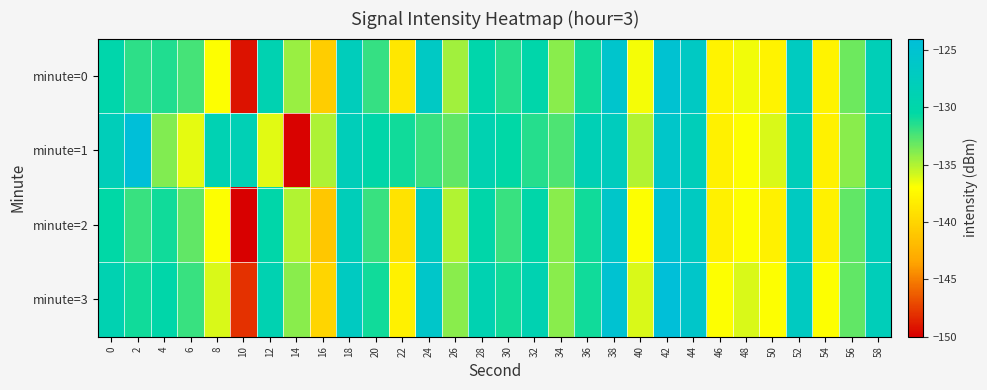

At 42, list the series in order from smallest to largest.

minute=1, minute=2, minute=0, minute=3